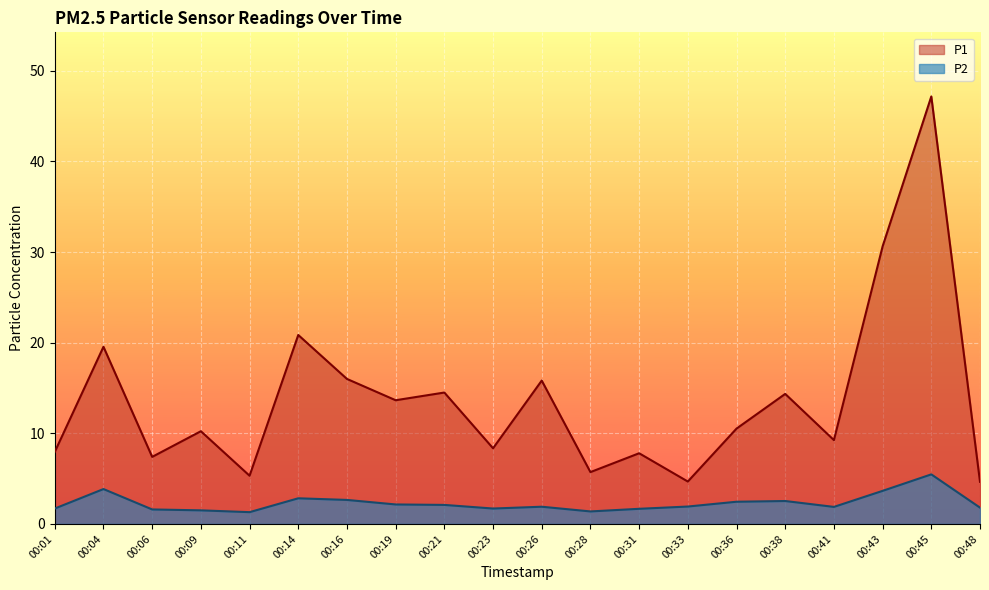

How many lines are shown in the chart?

2